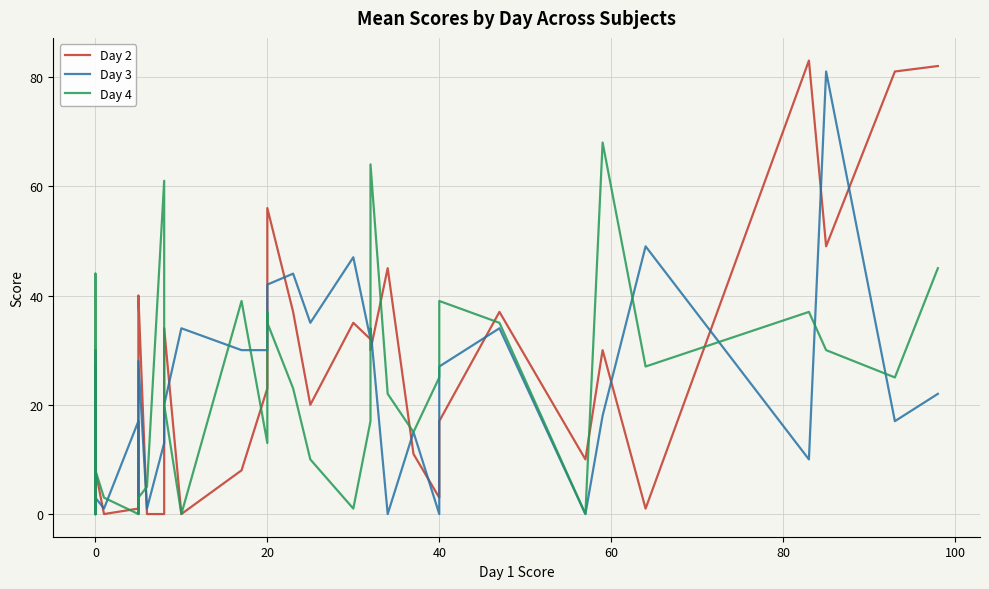

Where is the first local maximum for Day 2?

40